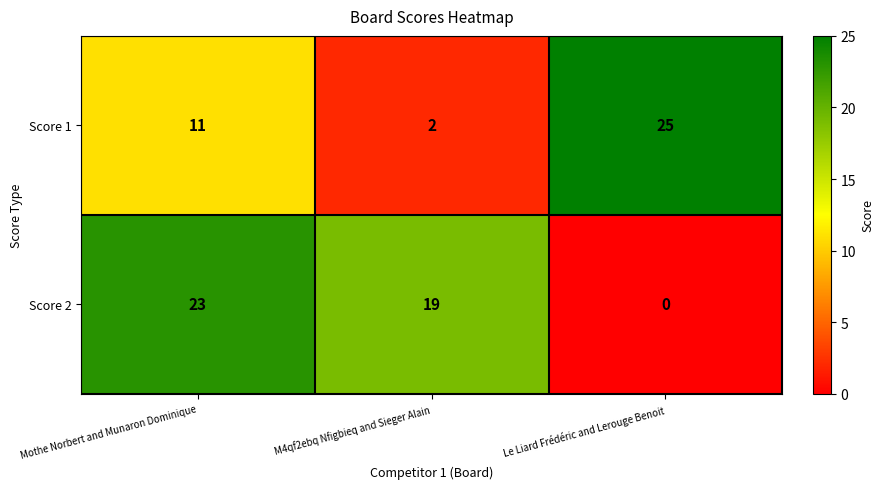

Which label corresponds to the smallest value in the chart?

Le Liard Frédéric and Lerouge Benoit